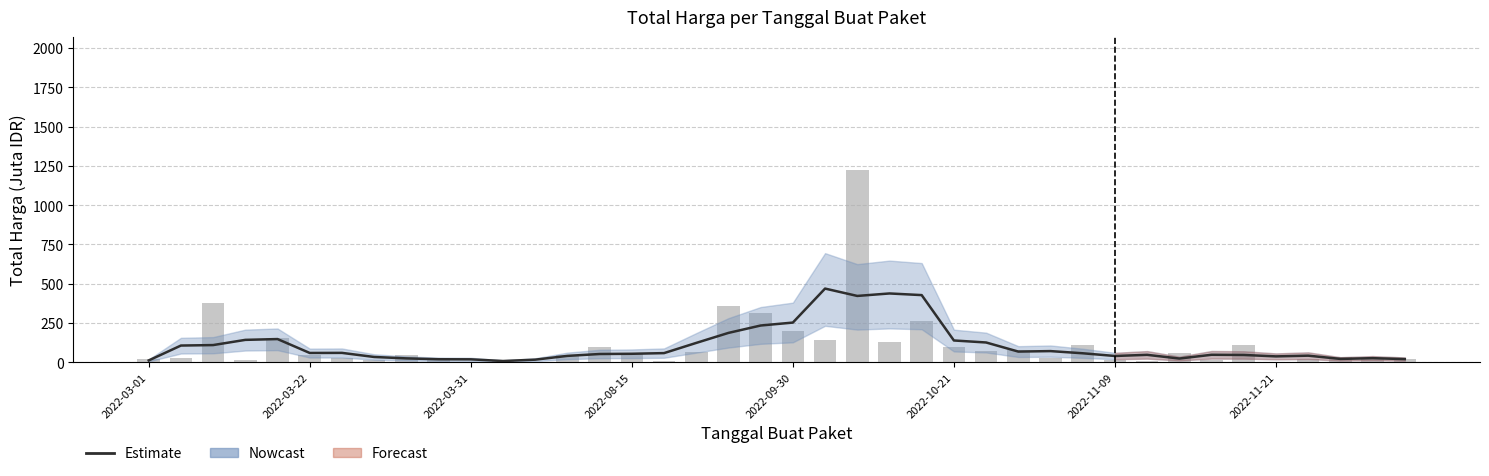

What position from the right is 2022-11-09?

10